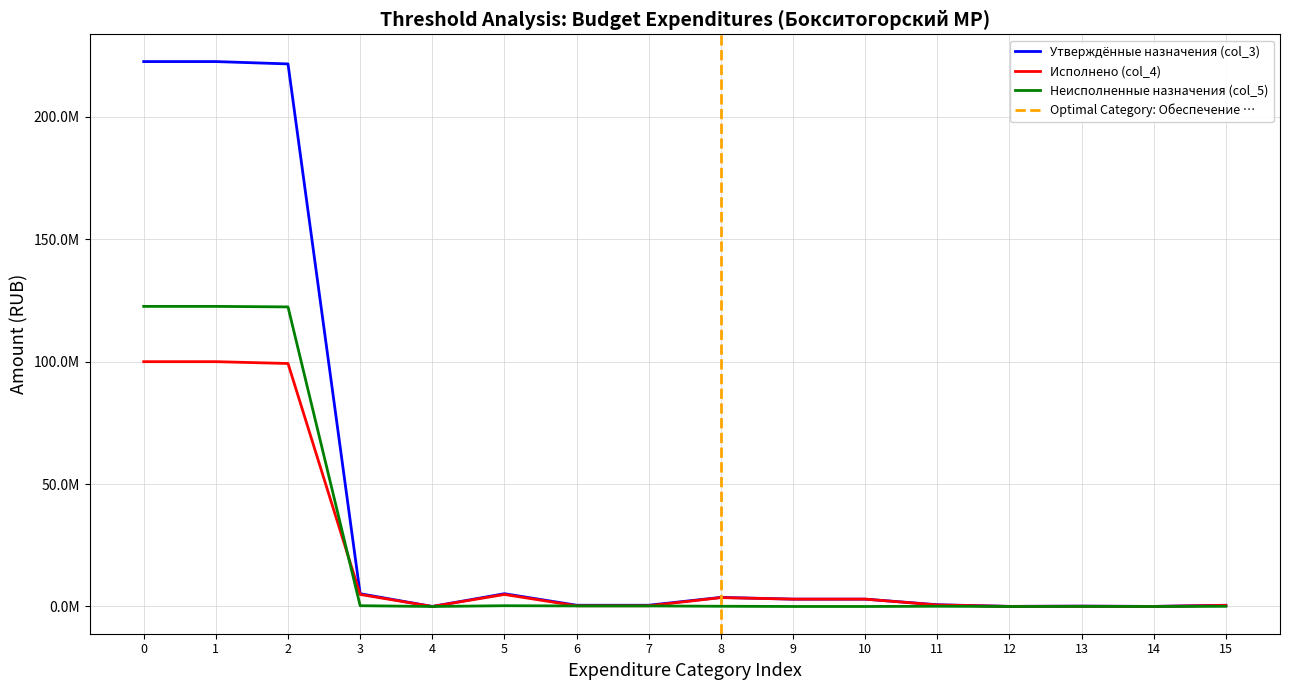

The Неисполненные назначения (col_5) series shows 27653.4 at 13. True or false?

True